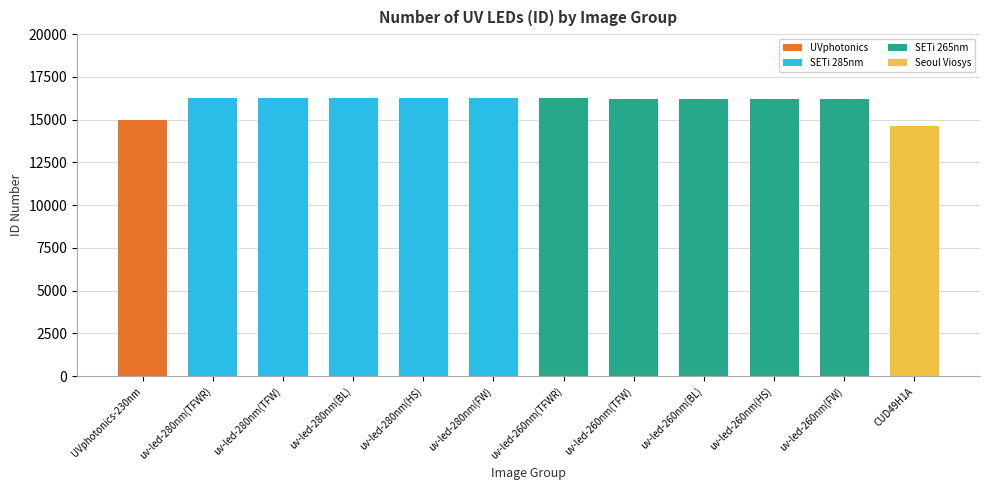

Count the number of data series in this chart.

4